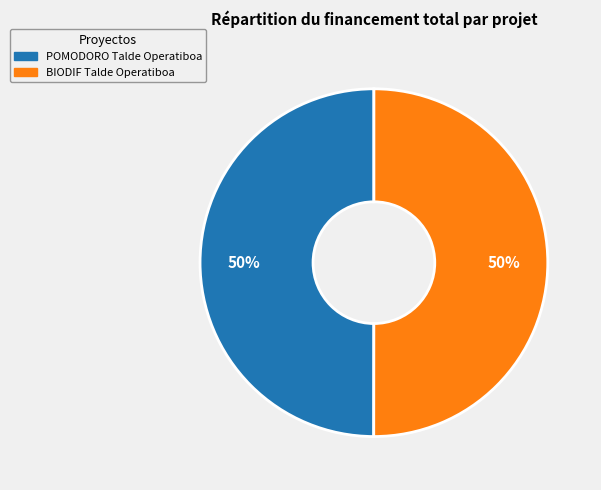

Is the sum of POMODORO Talde Operatiboa and BIODIF Talde Operatiboa greater than half?

Yes